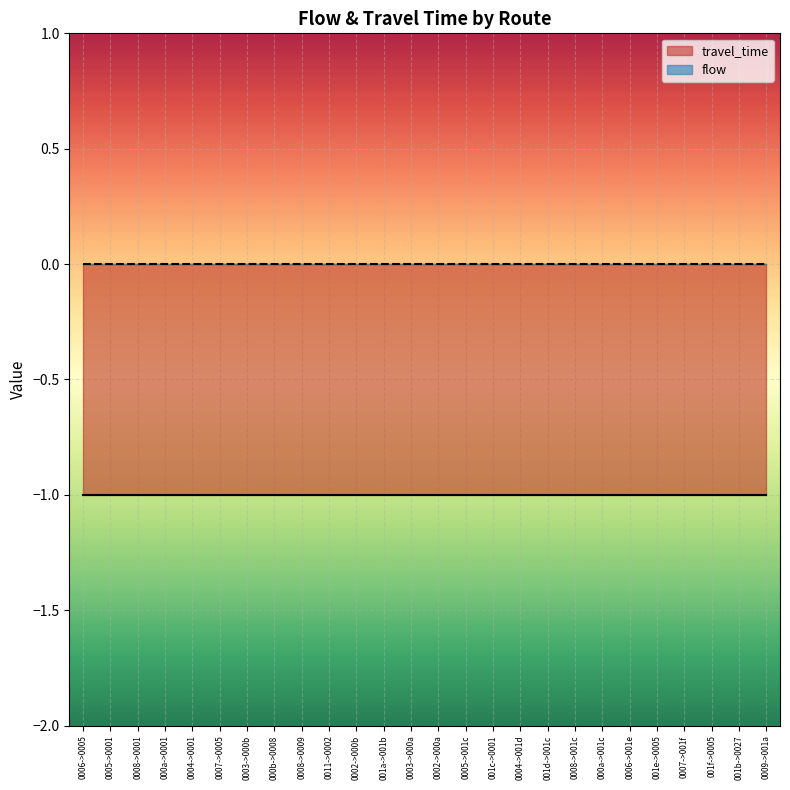

Which series has the largest total across all categories?

flow